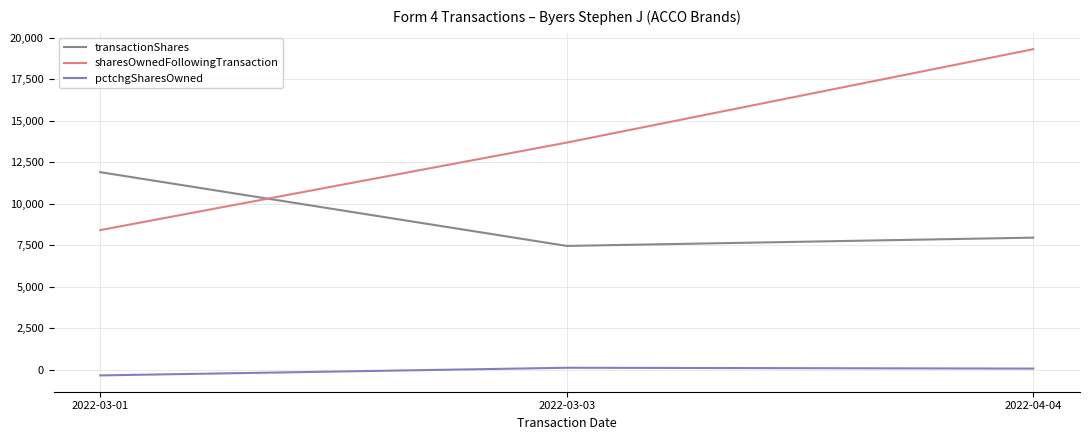

At how many categories does at least one series exceed 8837?

3